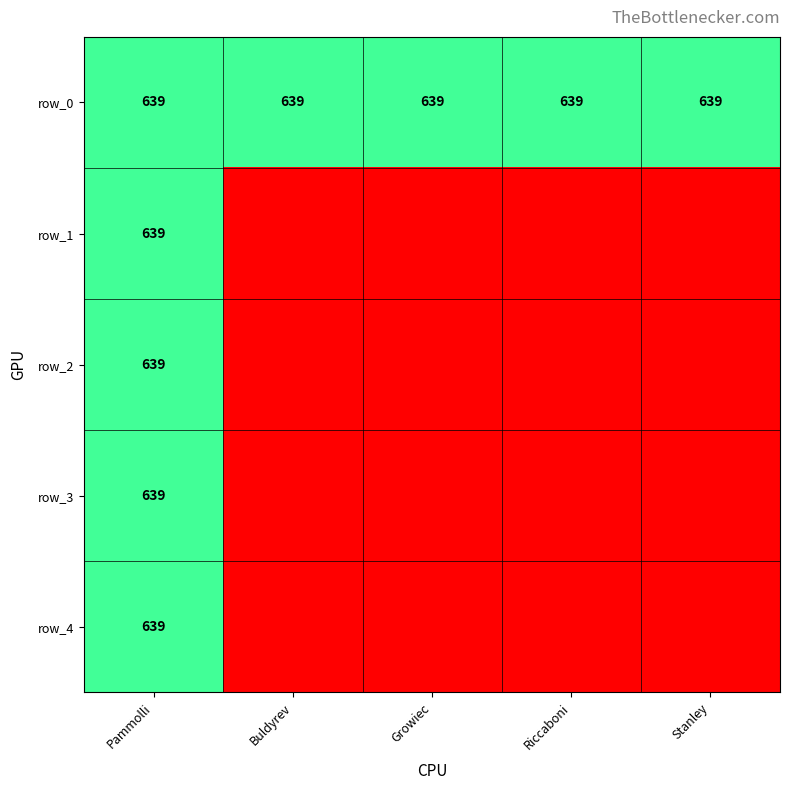

Which category has the highest value across all series?

Pammolli